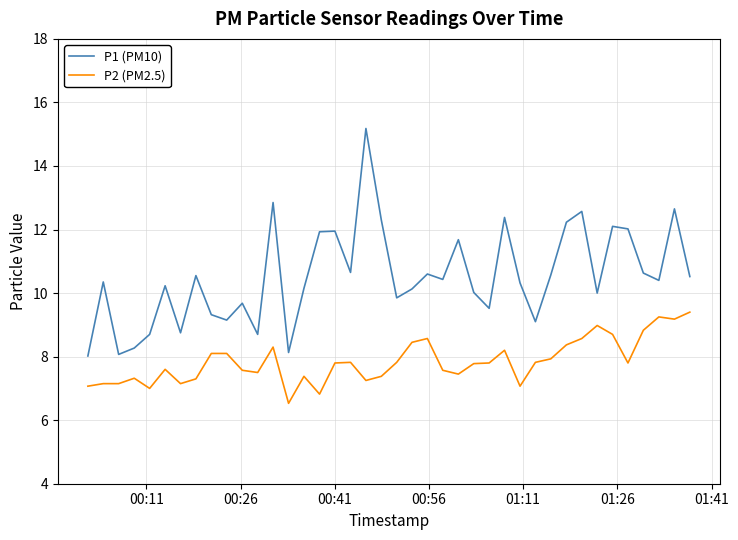

Which series has the largest range (max minus min)?

P1 (PM10)